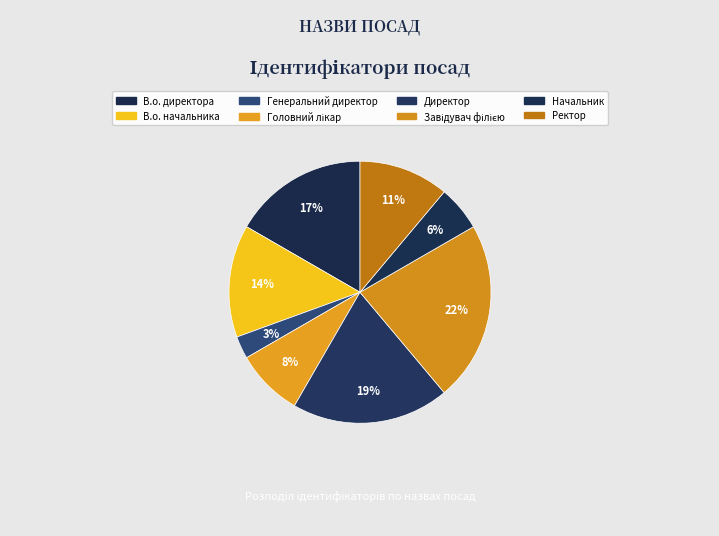

Do В.о. директора and Завідувач філією together represent more than half of the pie?

No